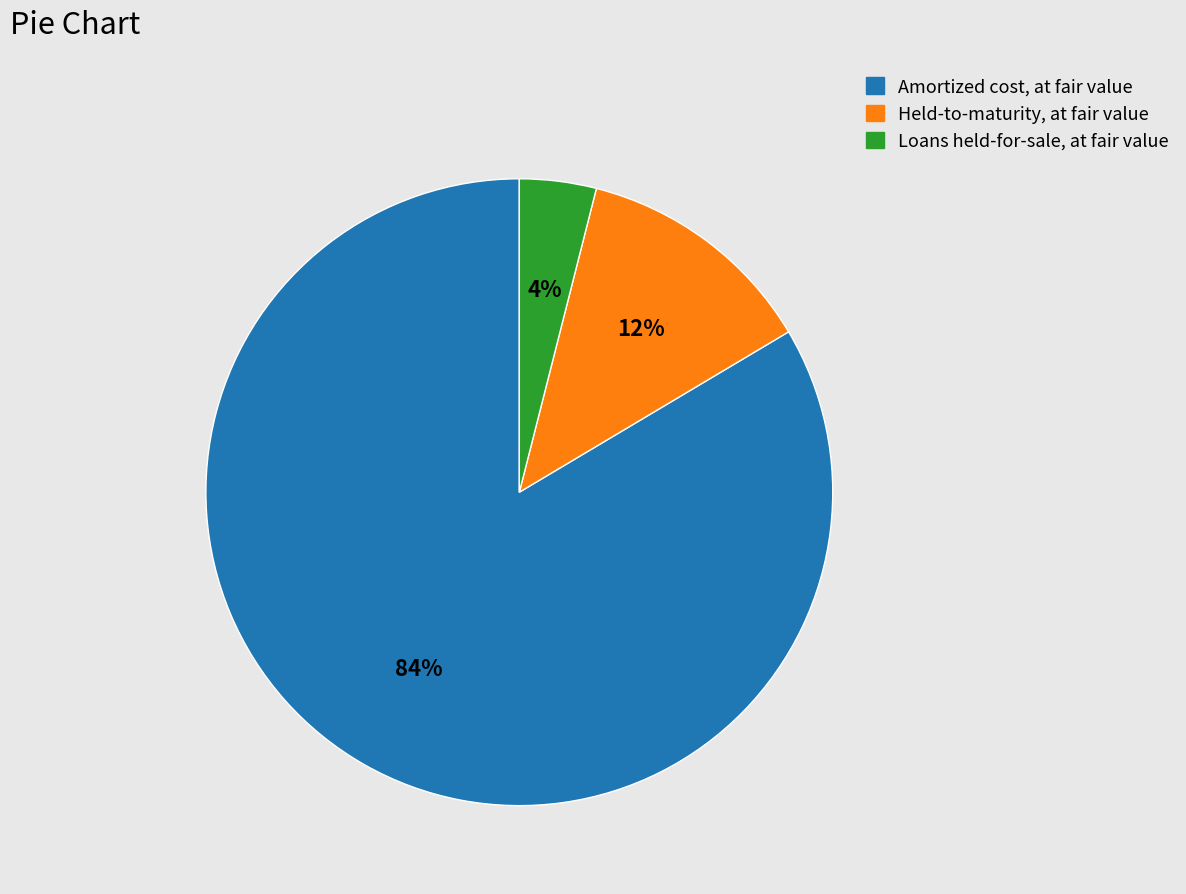

Do Amortized cost, at fair value and Loans held-for-sale, at fair value together represent more than half of the pie?

Yes